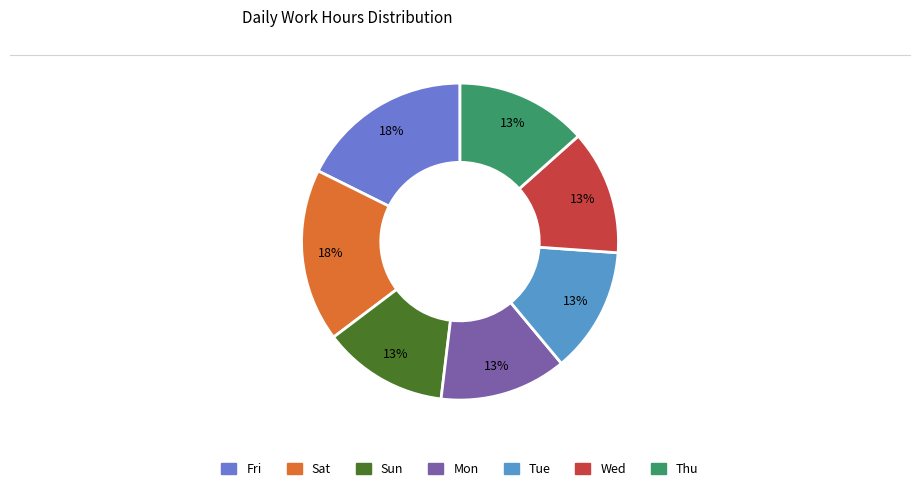

To the nearest percent, what is the average slice percentage?

14%